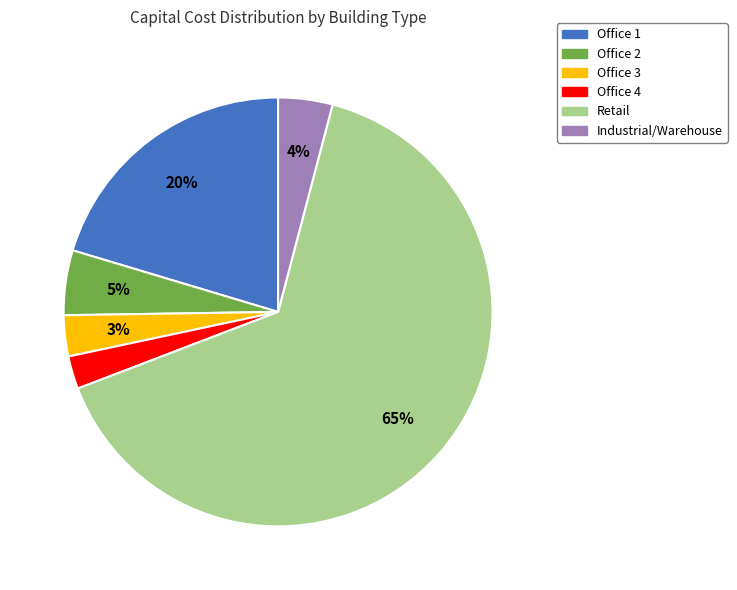

Rank the categories by value from lowest to highest.

Office 4, Office 3, Industrial/Warehouse, Office 2, Office 1, Retail